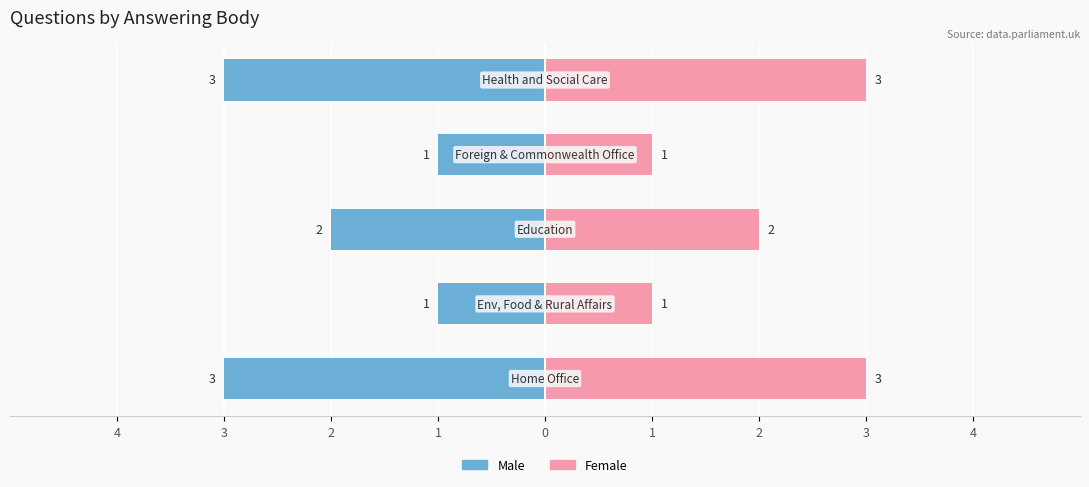

How many data points does each series have?

5